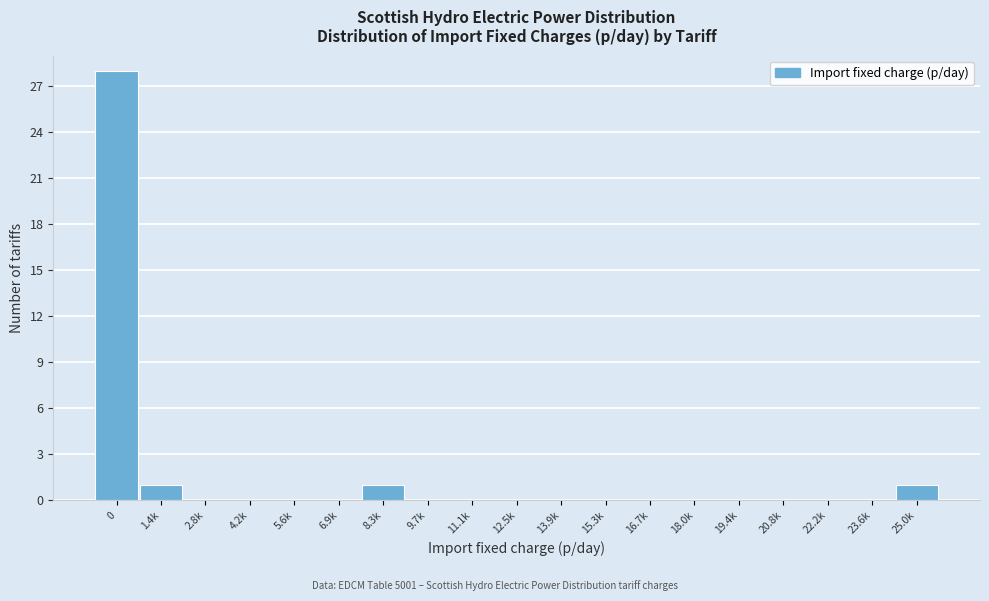

Reading left to right, what are all the values shown in this chart?

0=28	1.4k=1	2.8k=0	4.2k=0	5.6k=0	6.9k=0	8.3k=1	9.7k=0	11.1k=0	12.5k=0	13.9k=0	15.3k=0	16.7k=0	18.0k=0	19.4k=0	20.8k=0	22.2k=0	23.6k=0	25.0k=1